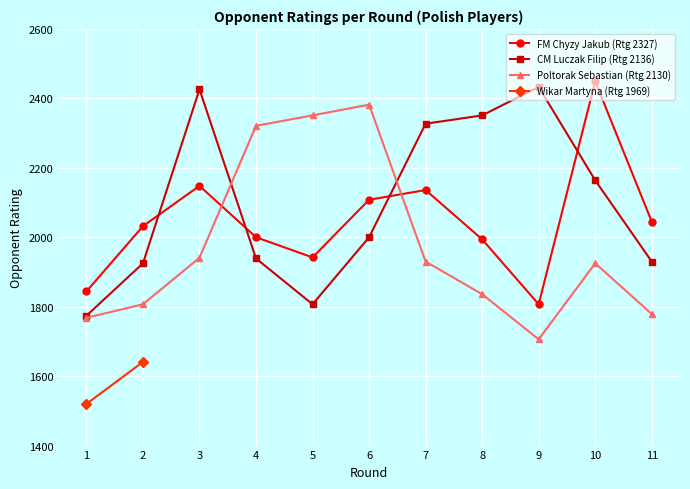

The value of Poltorak Sebastian (Rtg 2130) at 11 is 1779. True or false?

True